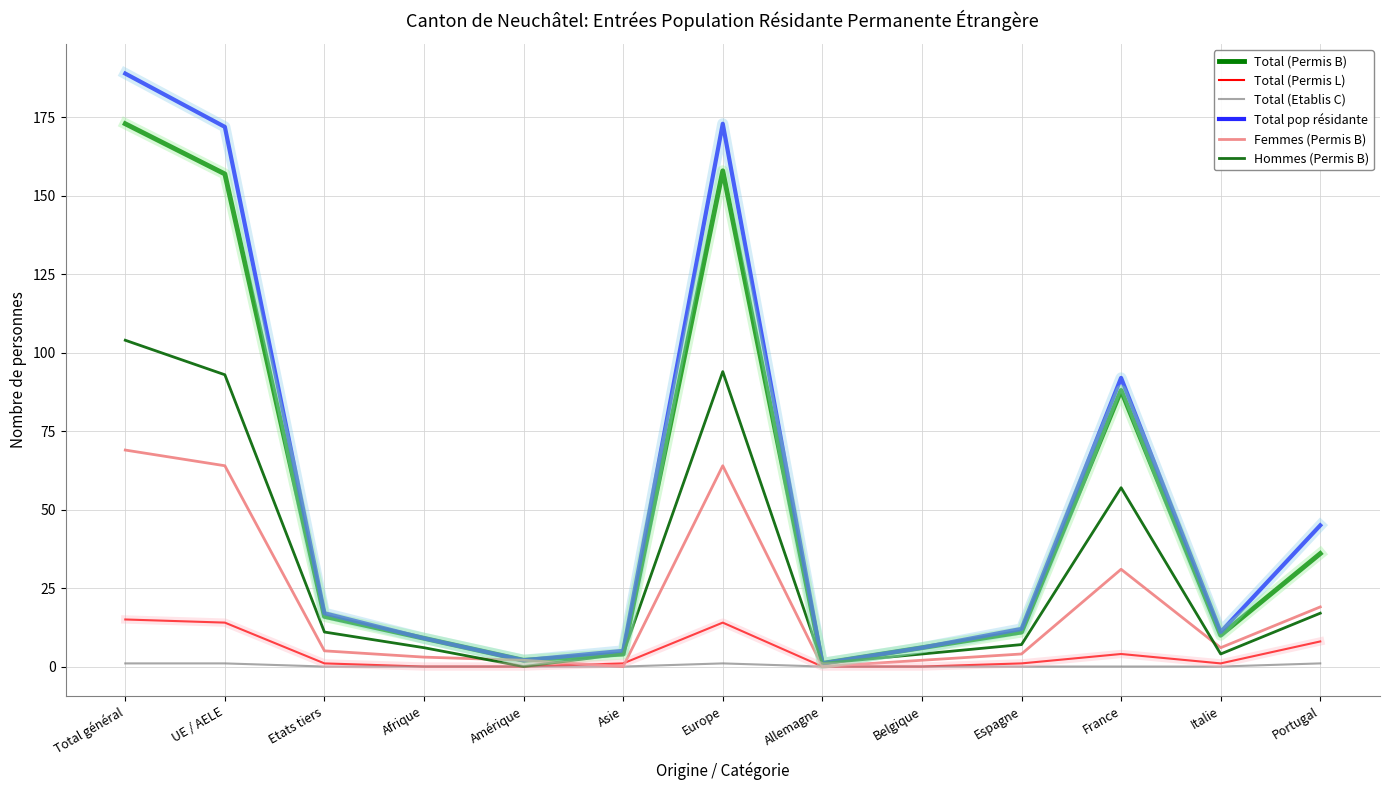

True or false: Total (Permis B) and Total pop résidante intersect in this chart.

False